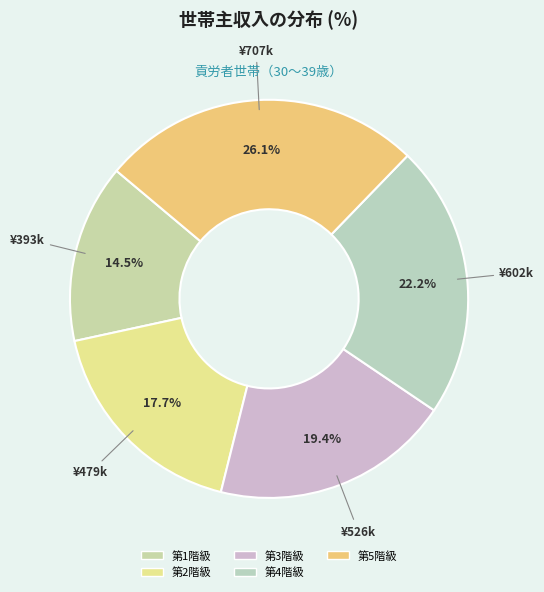

To the nearest percent, what is the difference between the 第1階級 and 第2階級 slice percentages?

3%